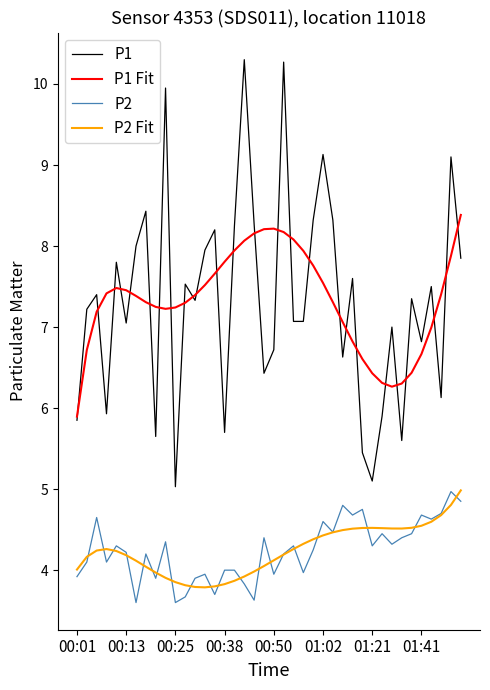

Which series has the largest range (max minus min)?

P1